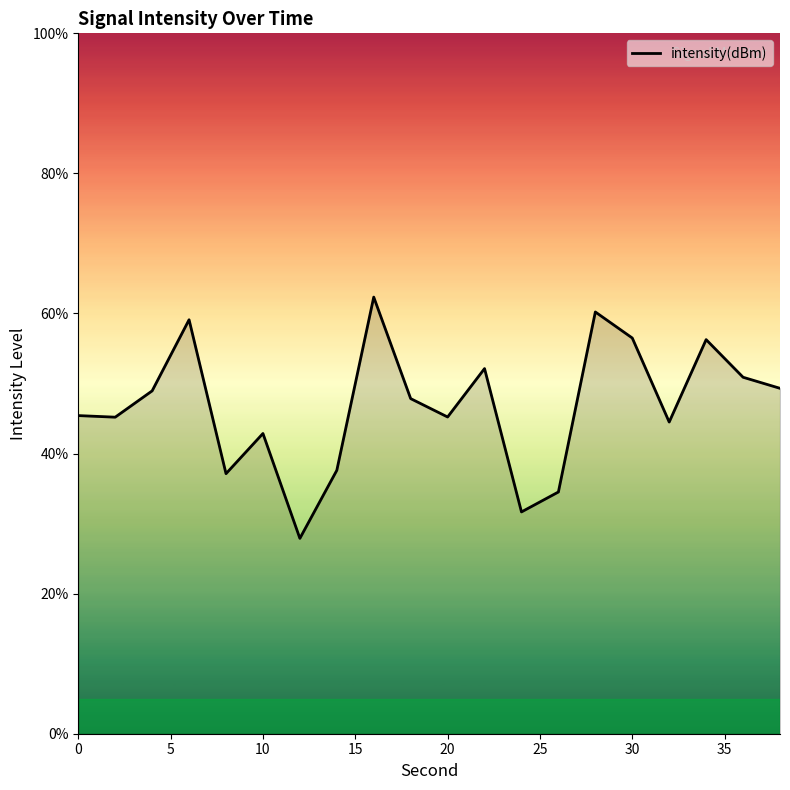

What is the greatest value displayed?

62.3